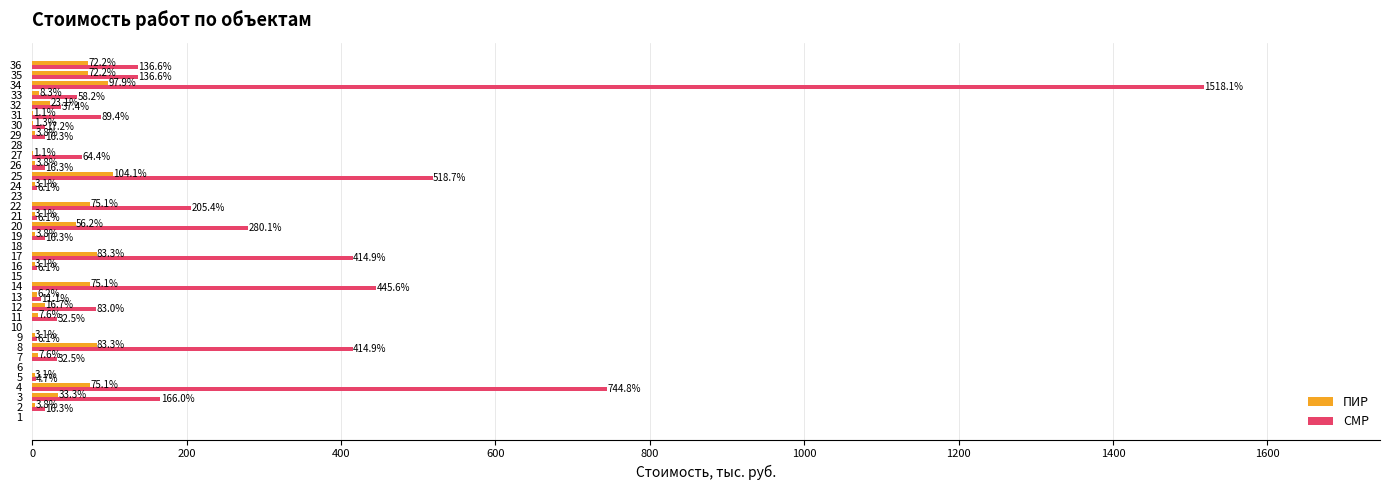

Is the value of СМР at 27 greater than the value of ПИР at 19?

Yes